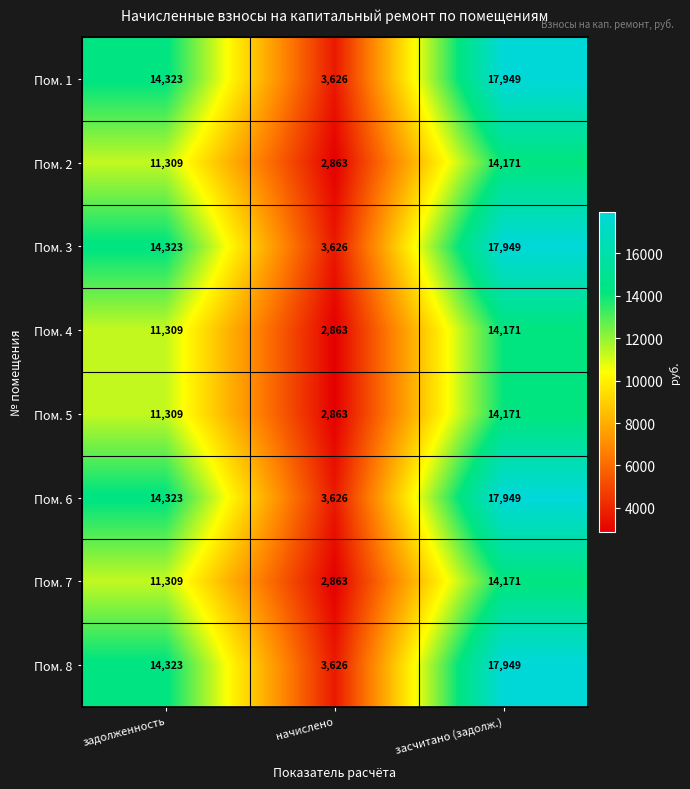

What is the spread (max minus min) of values at задолженность?

3014